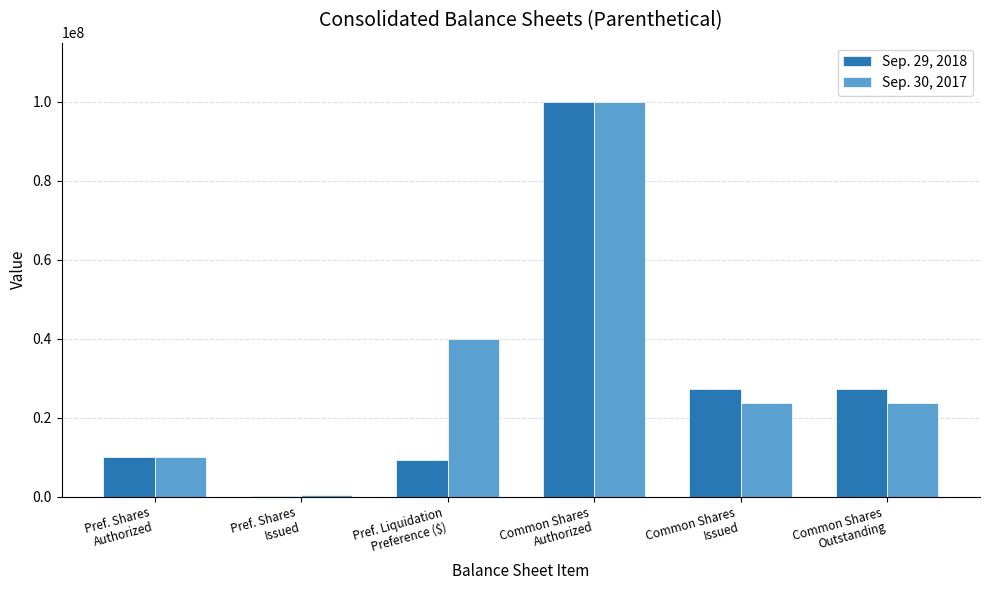

At which category is the sum across all series the highest?

Common Shares
Authorized